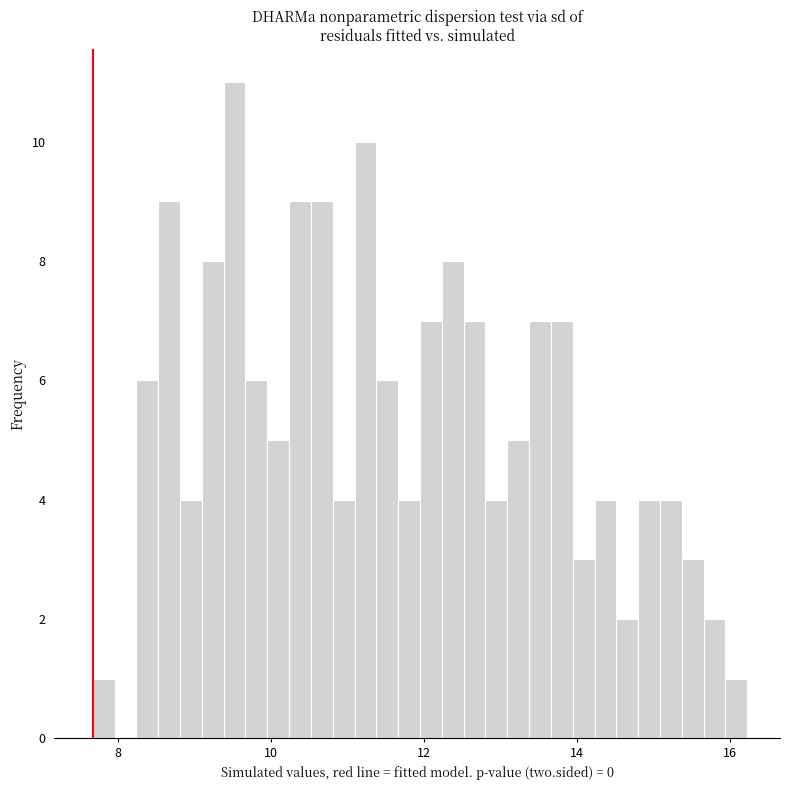

Around what value on the x-axis is the tallest bar? Give the approximate position of its centre, as read against the axis.

9.6